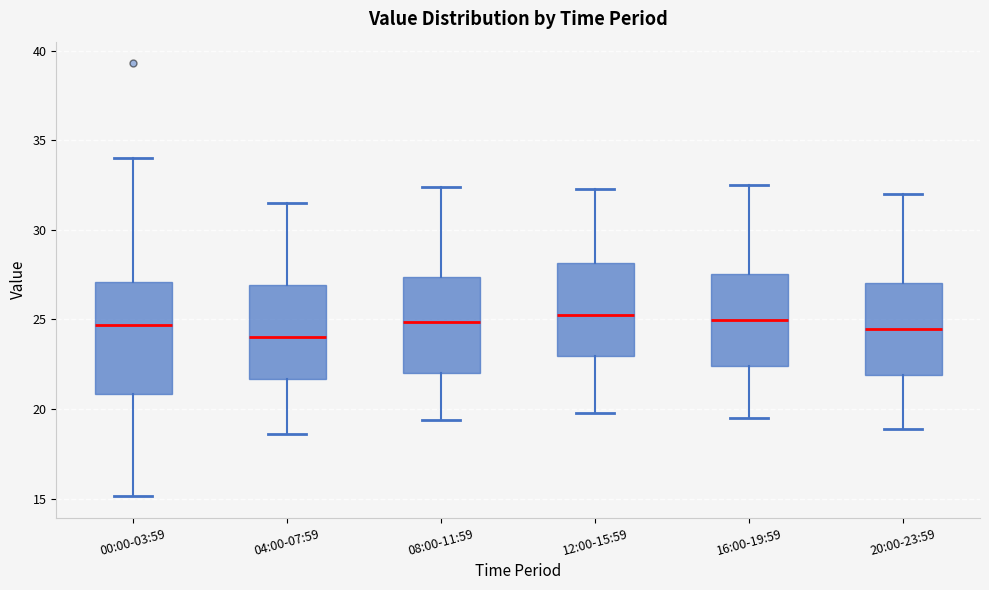

Reading left to right, transcribe this box plot: for each box, give where its median line is, the range the box spans, and where its two whiskers end, as read against the y-axis. The values are not printed on the chart, so give them approximately, as read against the axis.

00:00-03:59: median 24.5, box 21.0 to 27.0, whiskers 15.0 to 34.0
04:00-07:59: median 24.0, box 21.5 to 27.0, whiskers 18.5 to 31.5
08:00-11:59: median 25.0, box 22.0 to 27.5, whiskers 19.5 to 32.5
12:00-15:59: median 25.5, box 23.0 to 28.0, whiskers 20.0 to 32.5
16:00-19:59: median 25.0, box 22.5 to 27.5, whiskers 19.5 to 32.5
20:00-23:59: median 24.5, box 22.0 to 27.0, whiskers 19.0 to 32.0